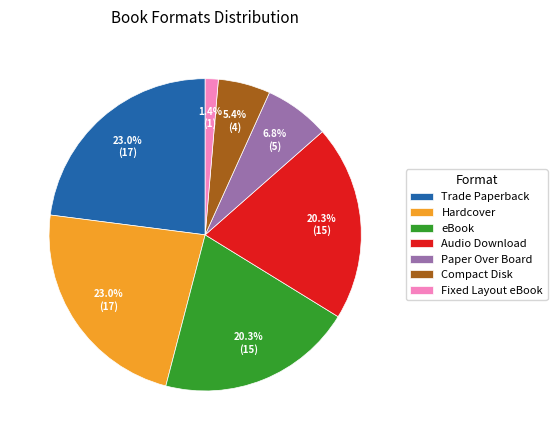

What is the ratio of the value at Hardcover to the value at Paper Over Board?

3.4